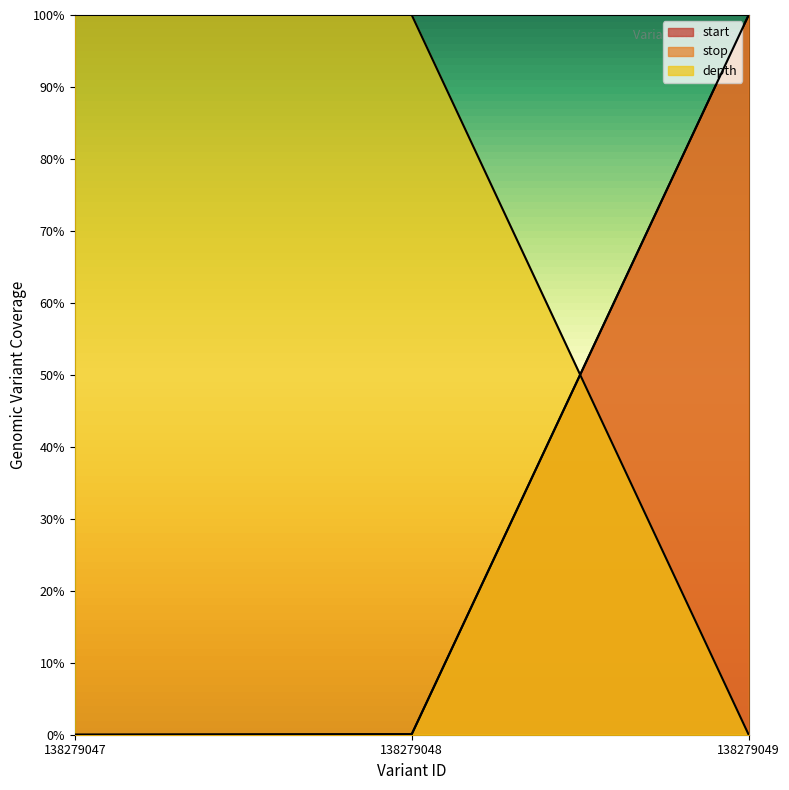

Between 138279047 and 138279049, which series saw the biggest shift?

start